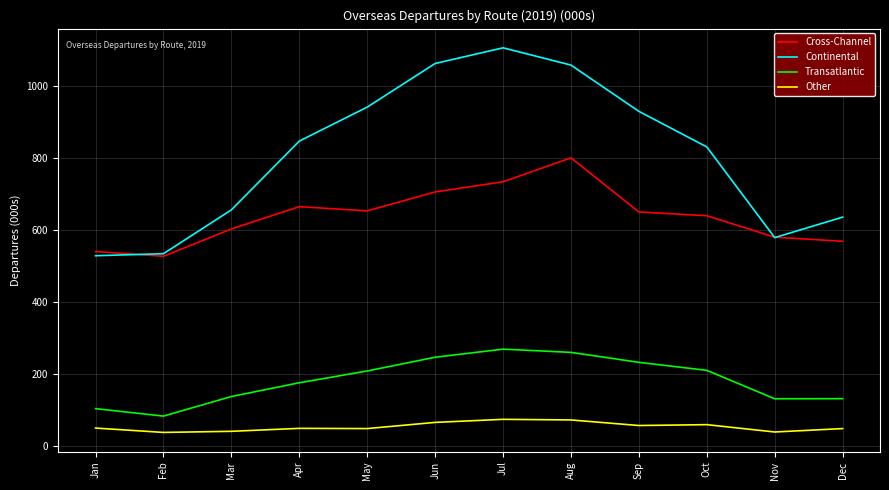

Is it true that Cross-Channel equals 947.3 at Dec?

False